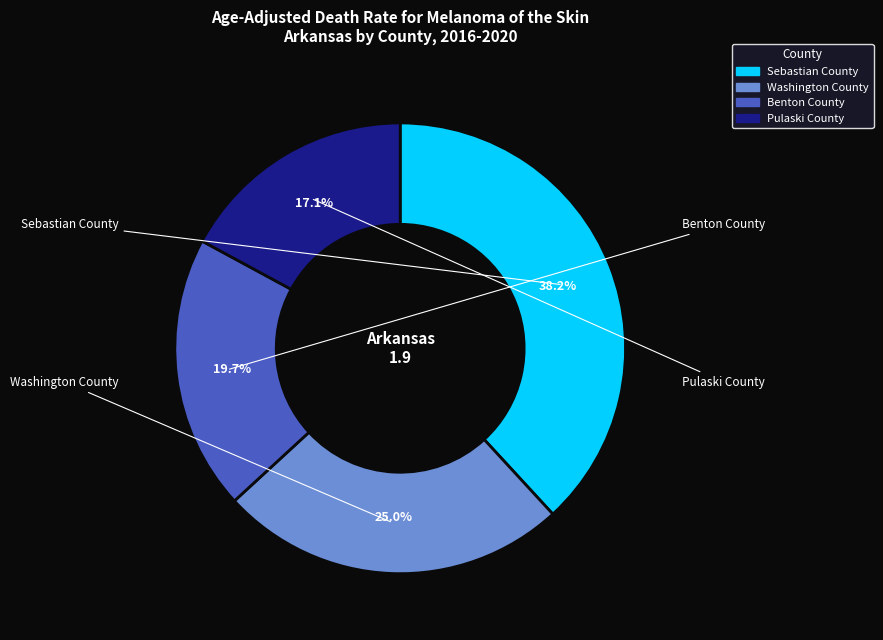

What percentage do Sebastian County and Pulaski County together represent?

55.3%